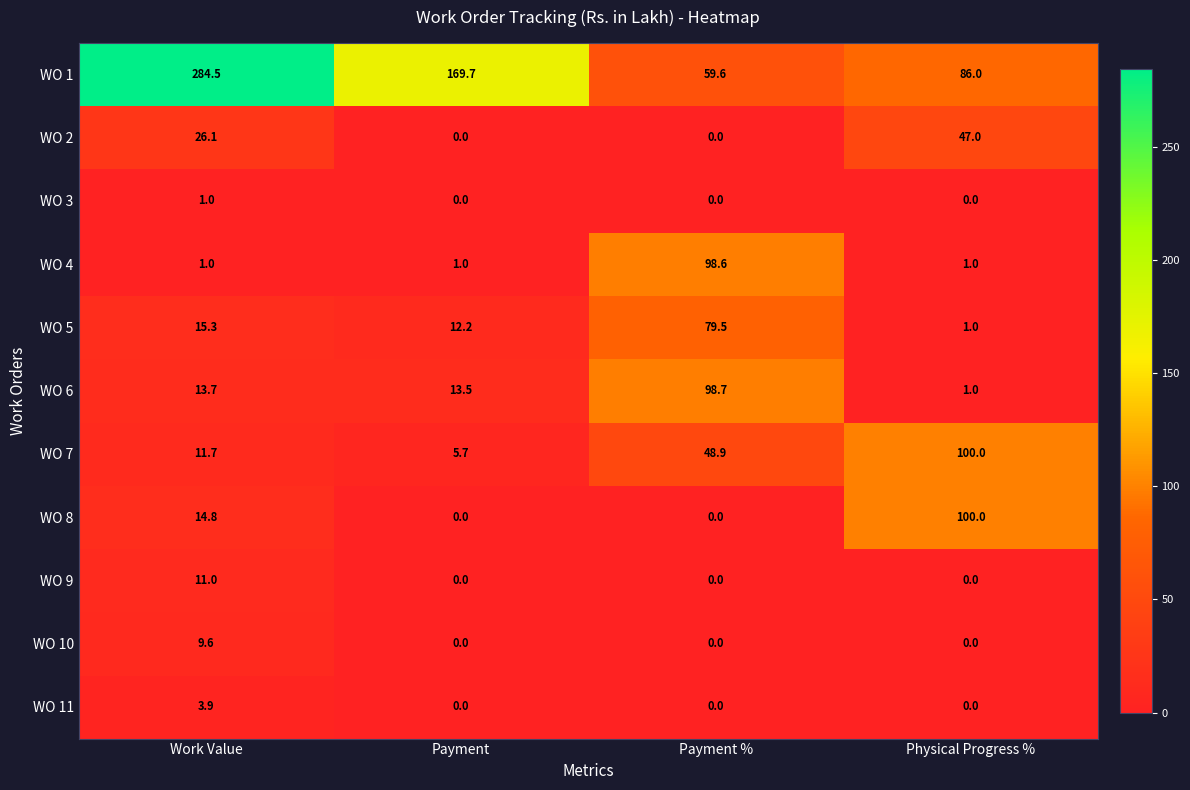

Which series has the widest spread of values?

WO 1